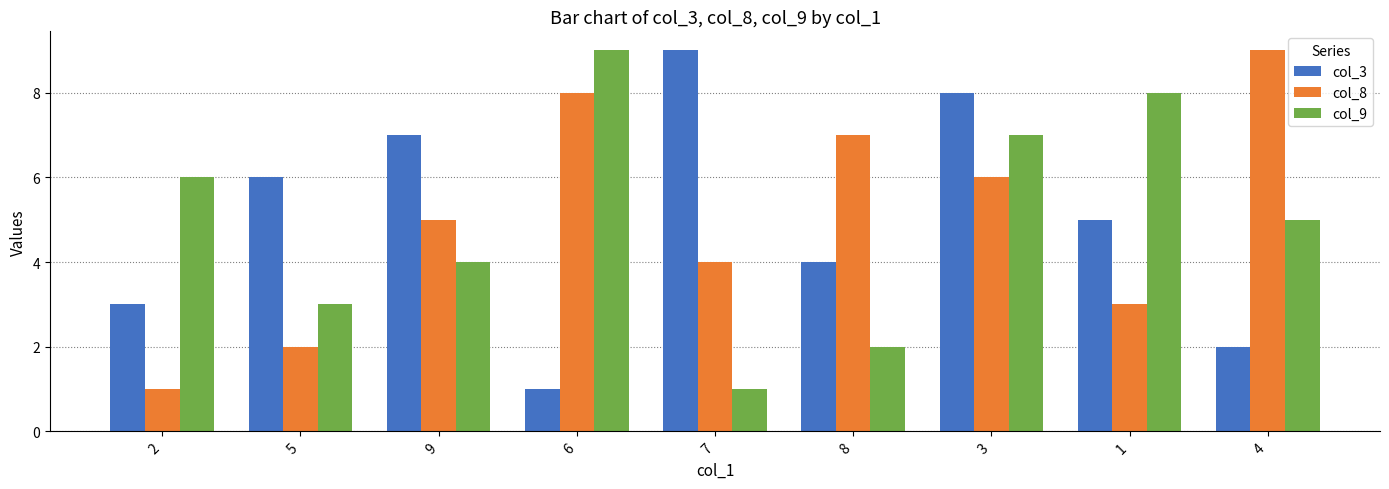

Between 9 and 7, which series saw the biggest shift?

col_9